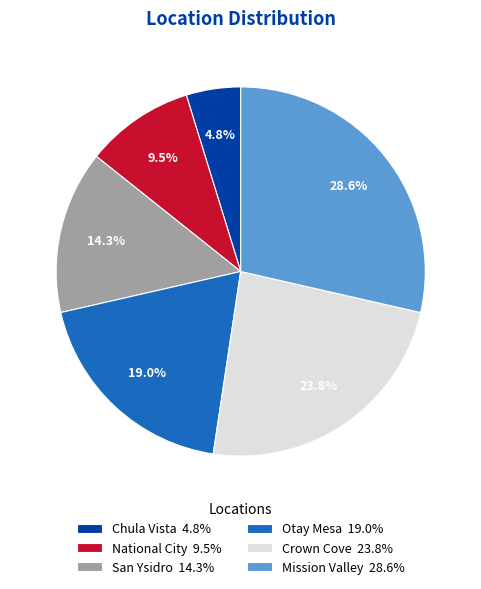

The Mission Valley slice represents 35% of the pie. True or false?

False